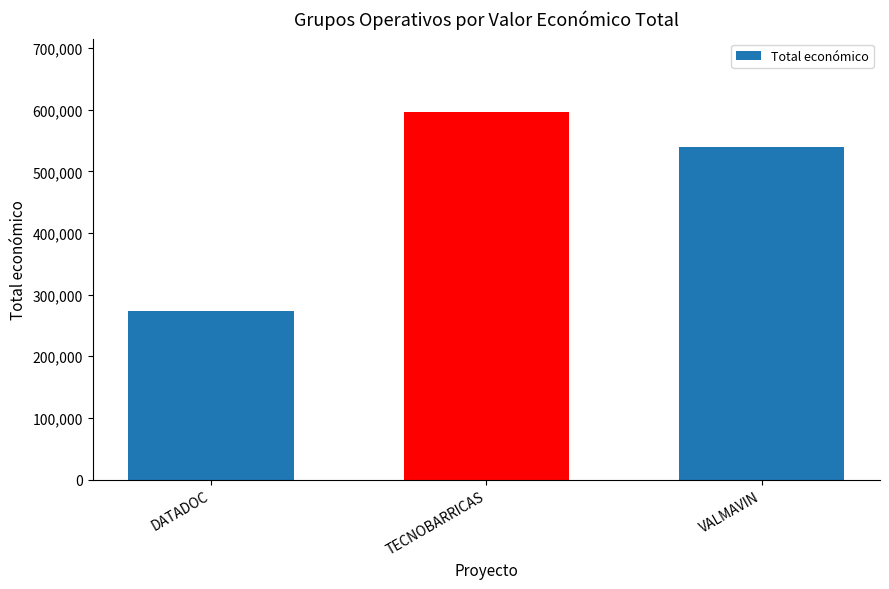

Reading left to right, what are all the values shown in this chart?

274183	596384	540000